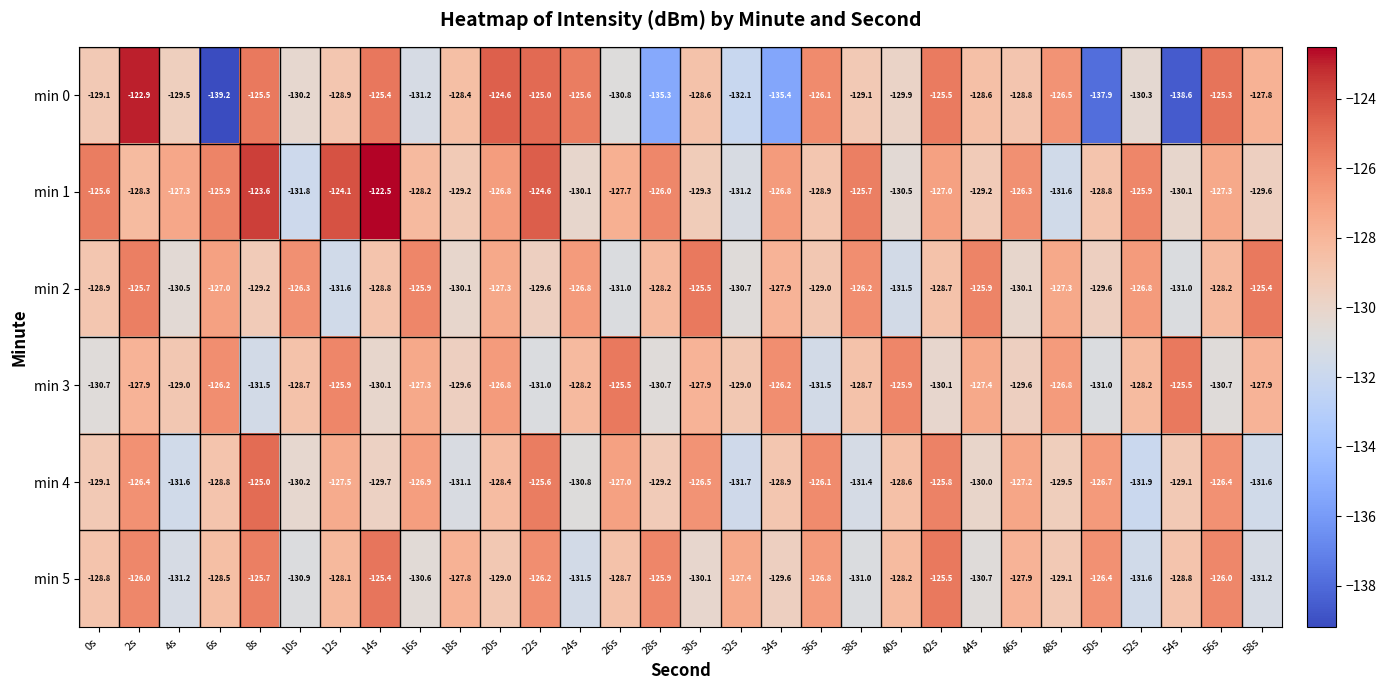

What is the total value across all series at 28s?

-775.3